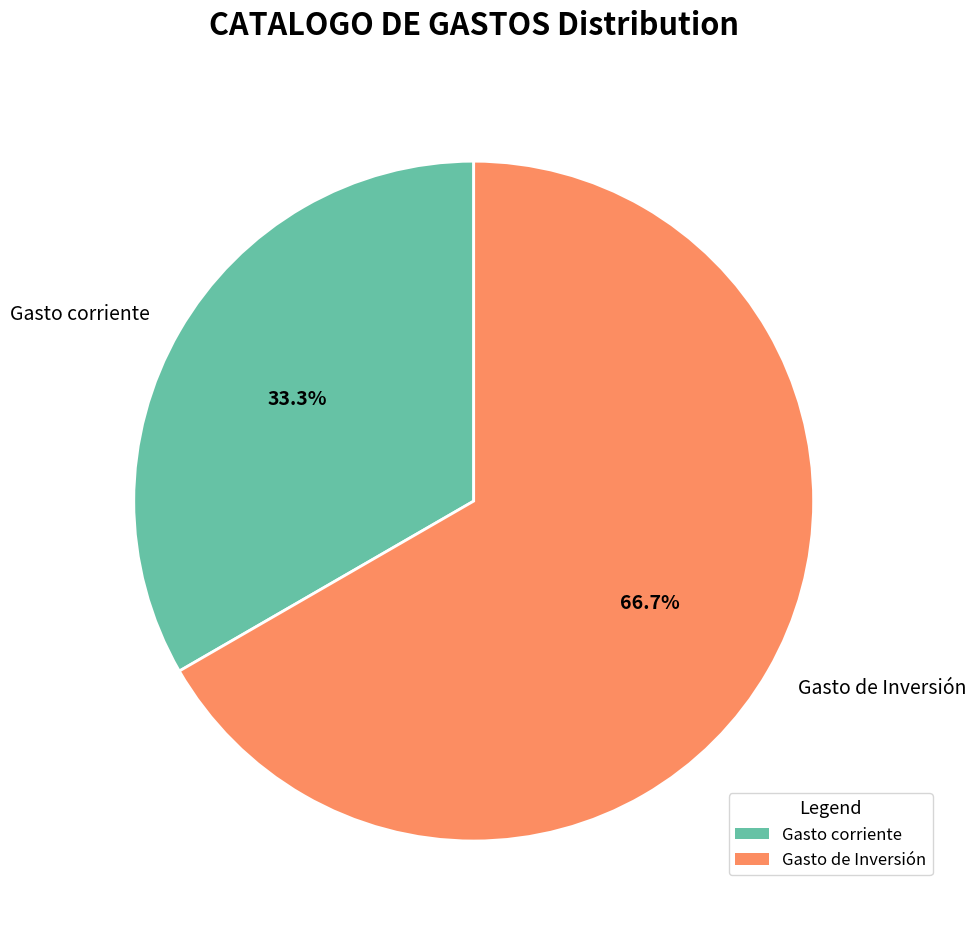

What percentage is the Gasto de Inversión slice, to the nearest percent?

67%